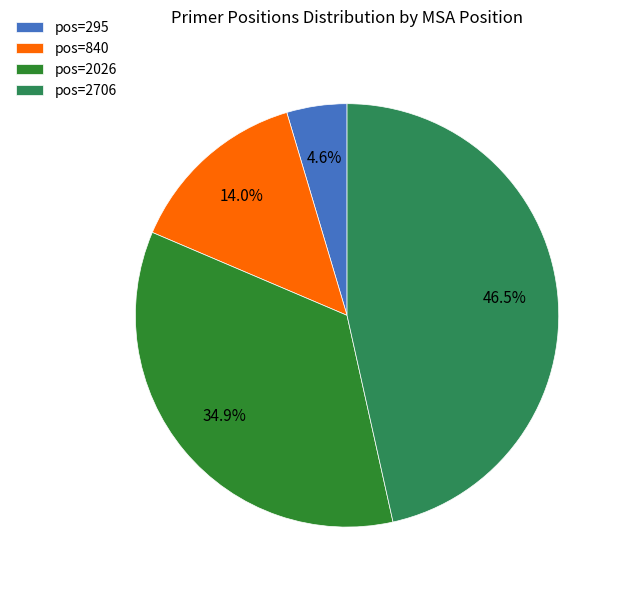

What portion of the pie excludes pos=840?

86.0%